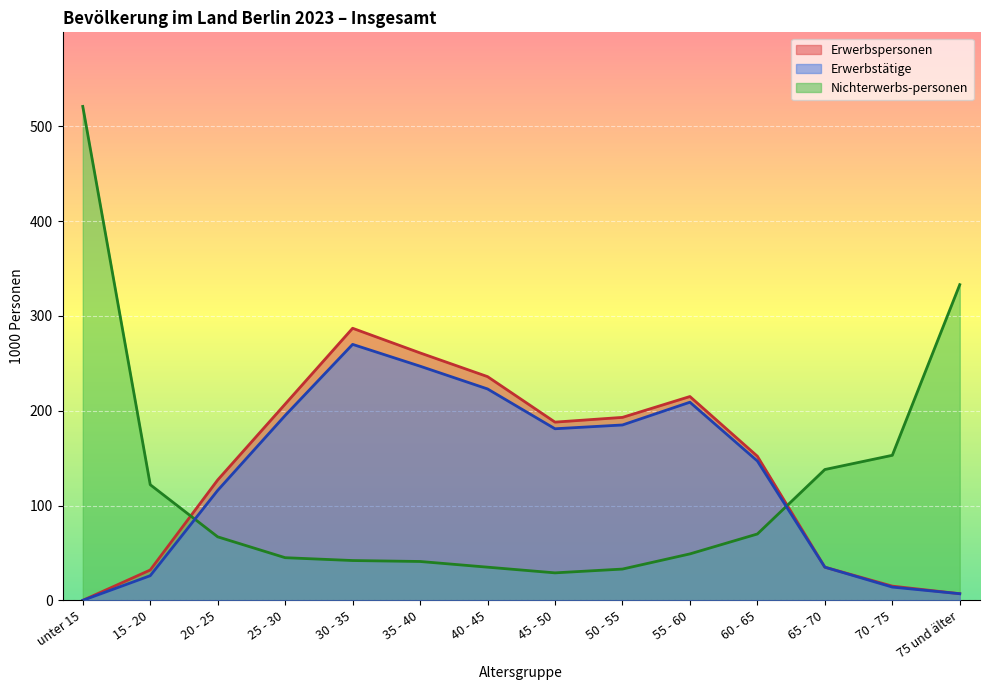

Which series changed the most between unter 15 and 20 - 25?

Nichterwerbs-personen